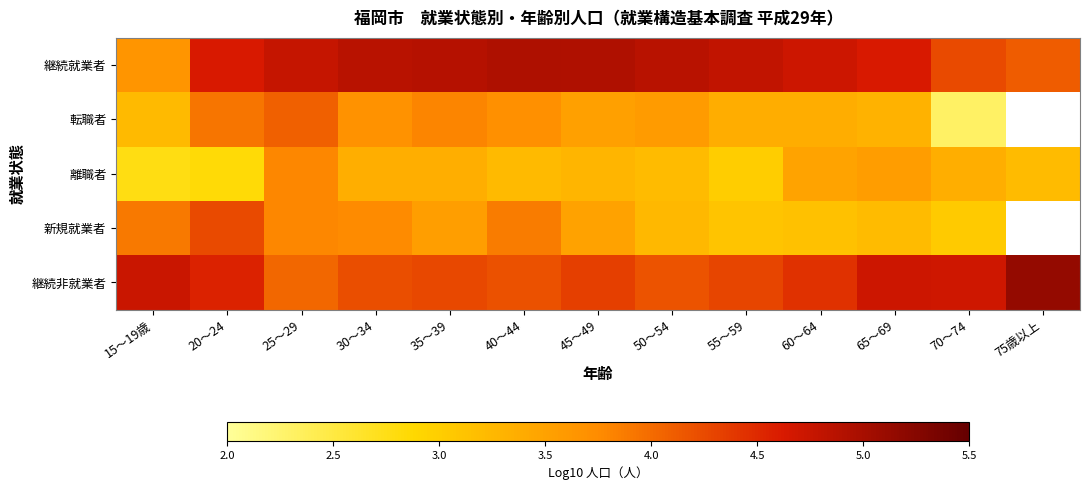

How many values in the 新規就業者 series exceed 3?

12